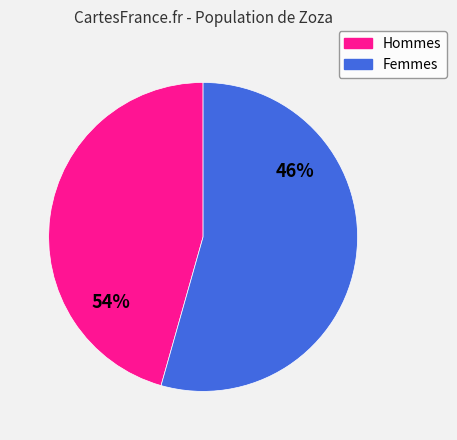

How many slices are in this pie chart?

2